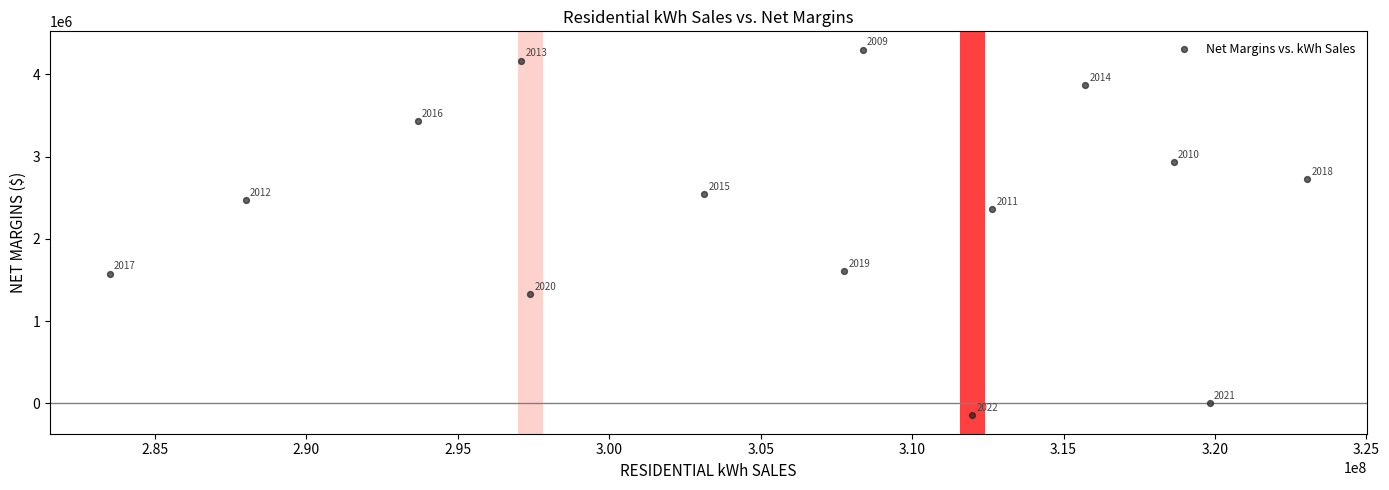

What Y value in the scatter plot is closest to 2076731?

2360183